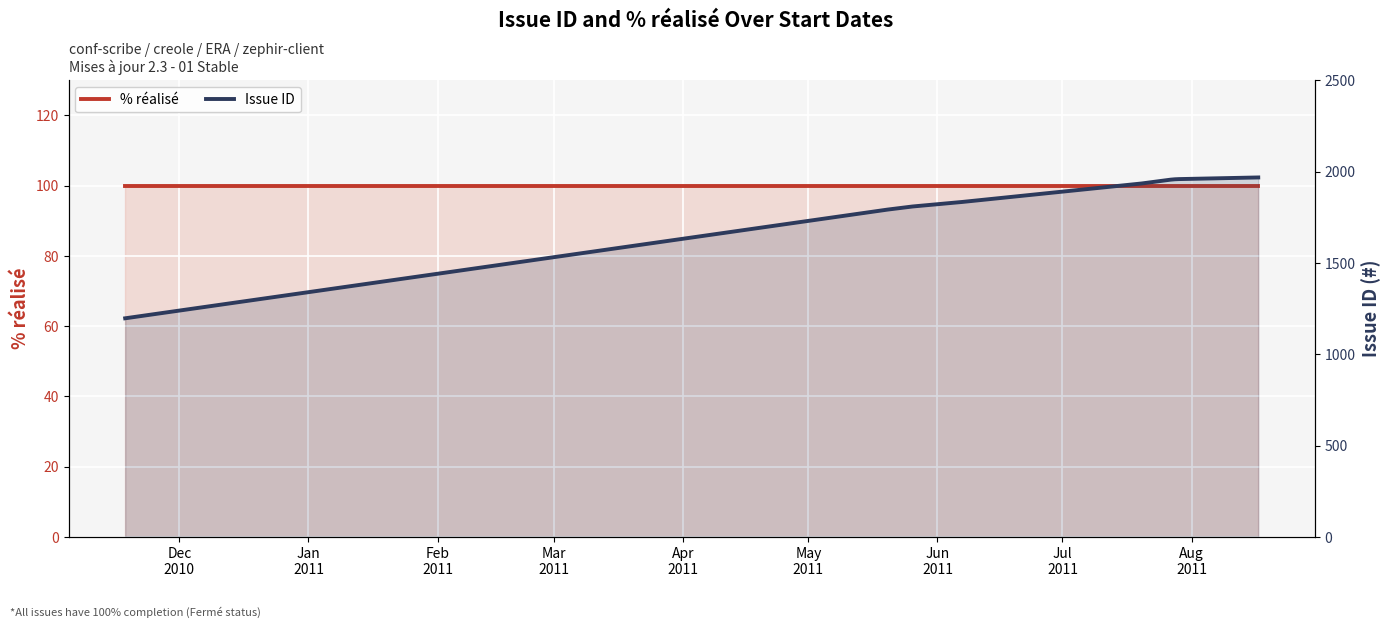

Reading right to left, what are all the values shown in this chart?

% réalisé: 100	100	100	100	100	100	100	100	100
Issue ID: 1968	1959	1958	1956	1935	1834	1809	1792	1197